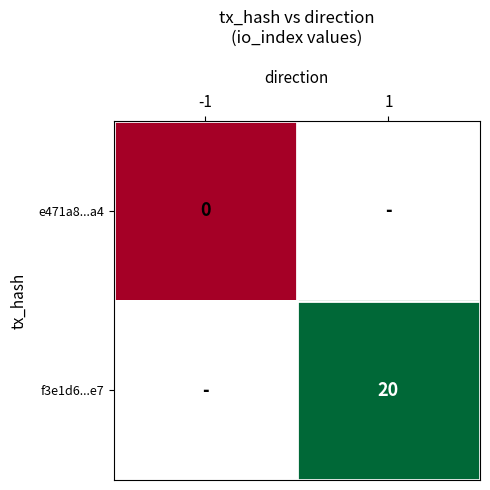

Is it true that f3e1d6...e7 equals 31 at 1?

False